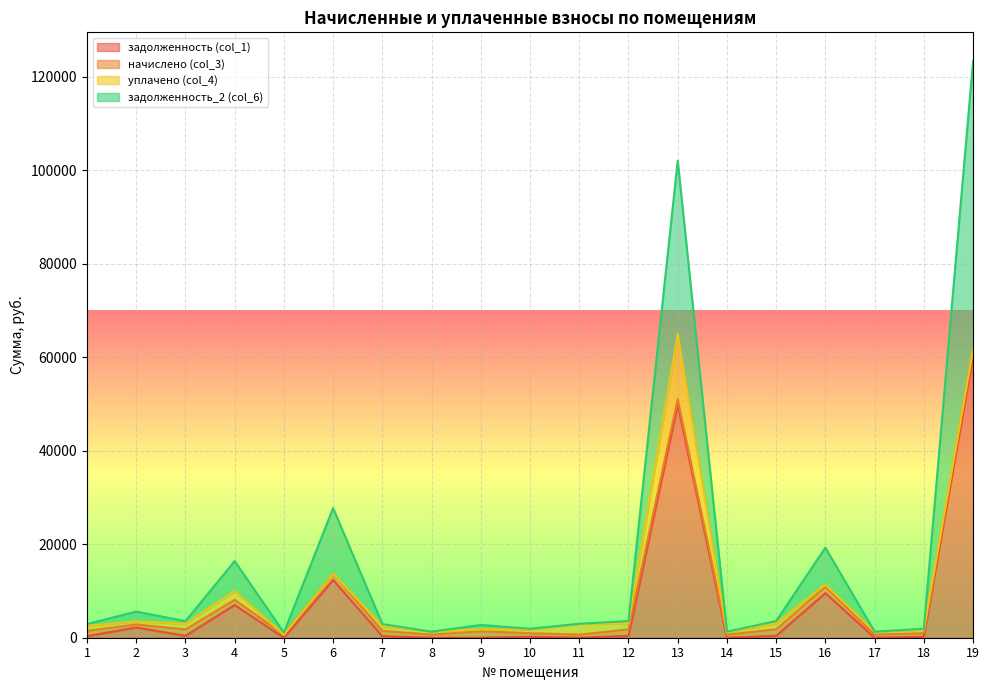

True or false: задолженность_2 (col_6) and задолженность (col_1) cross at least once.

False